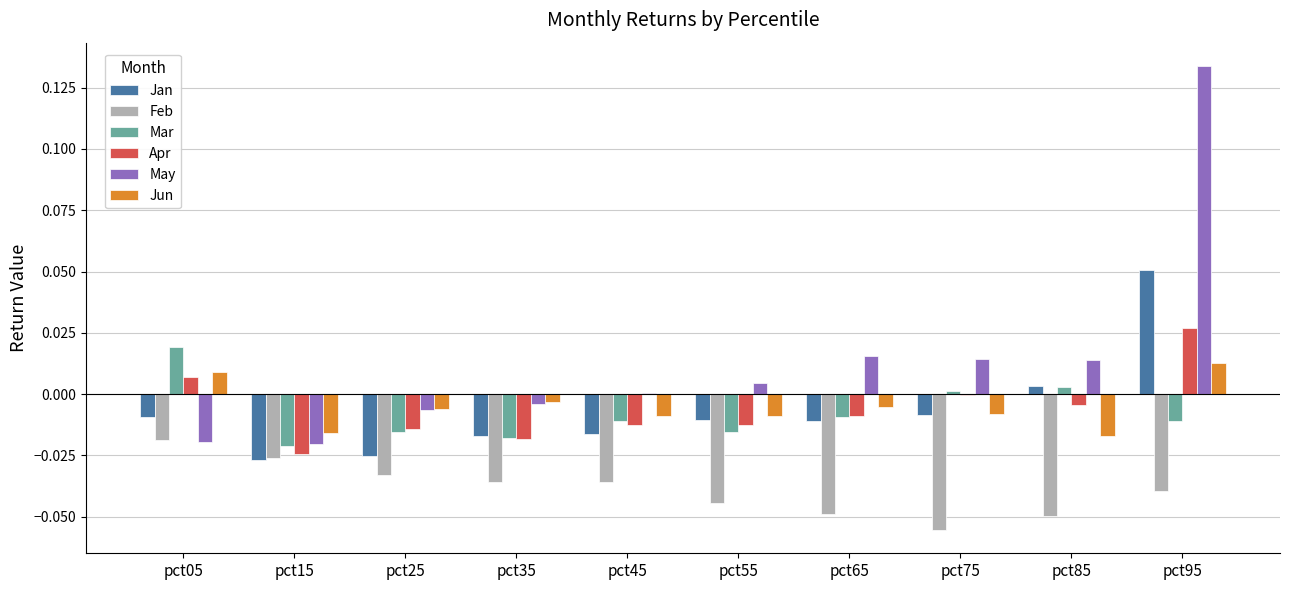

Which series has the largest total across all categories?

May